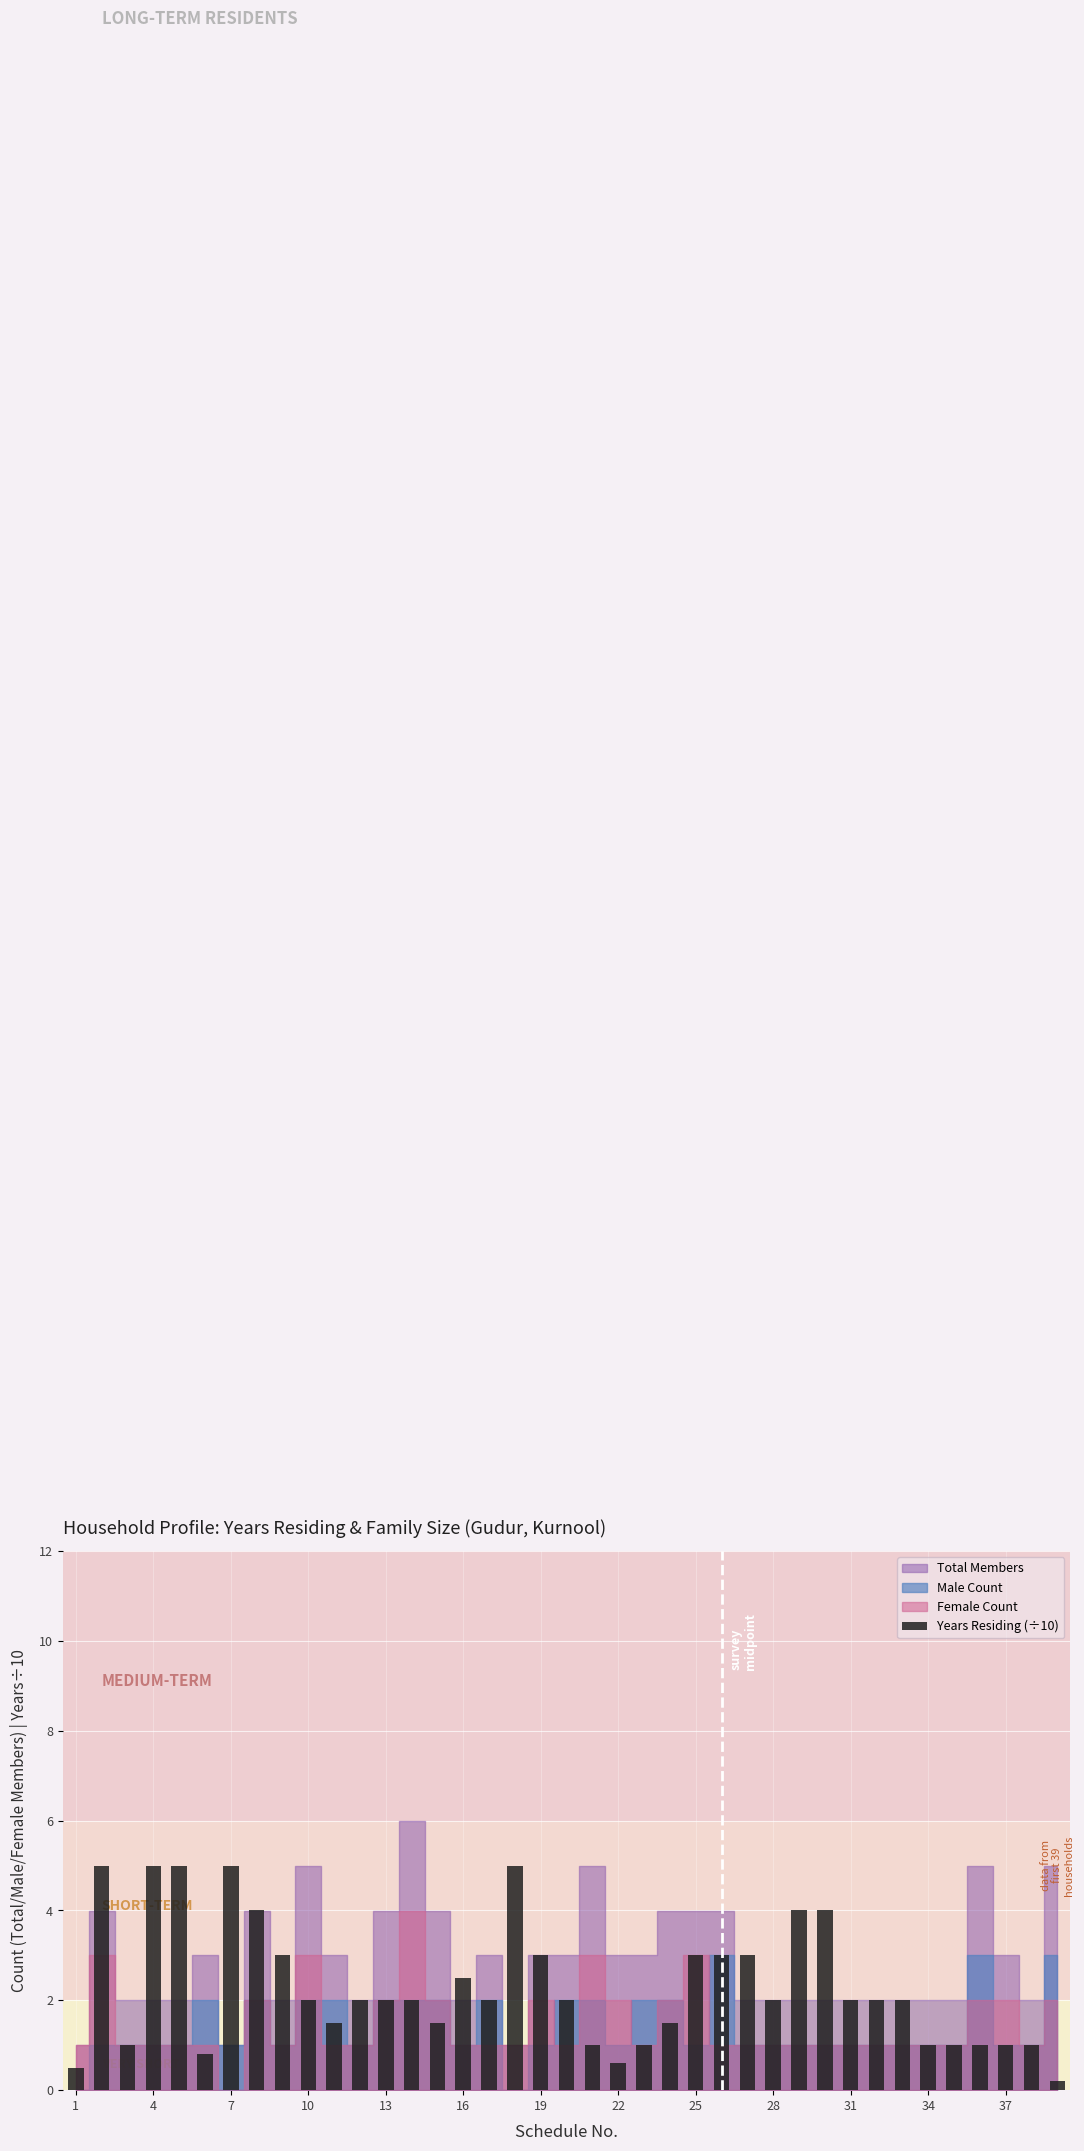

What is the difference between the maximum and minimum values?

4.8